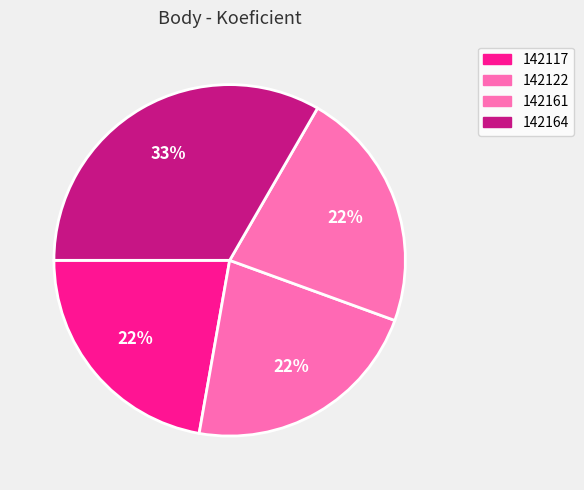

Which has a higher value, 142164 or 142122?

142164